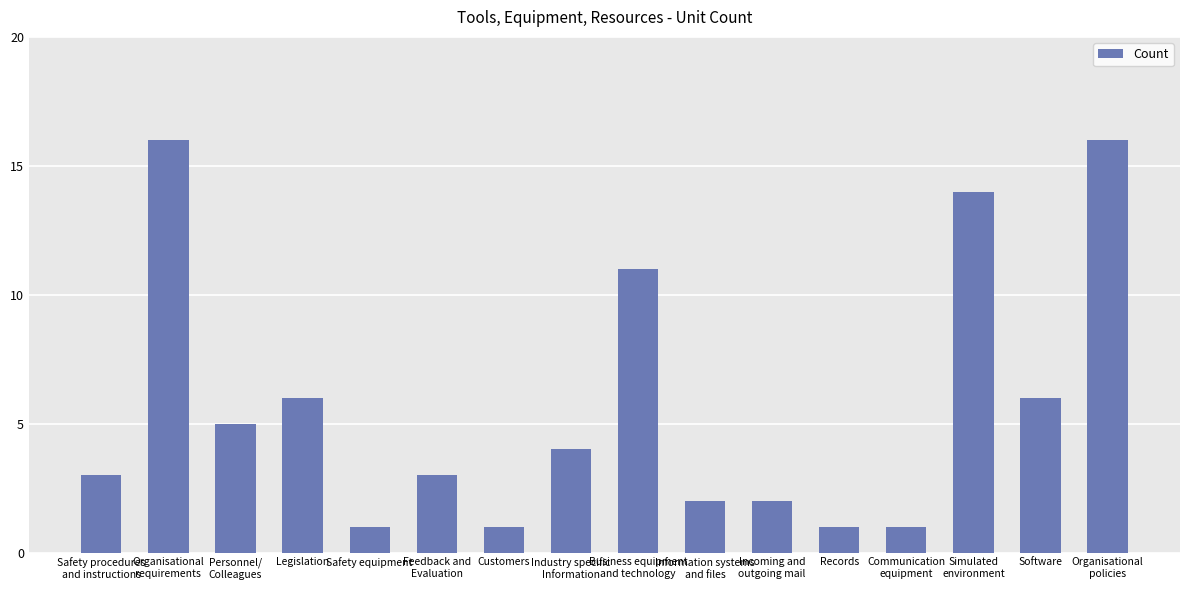

What is the label of the 14th bar from the right?

Personnel/
Colleagues